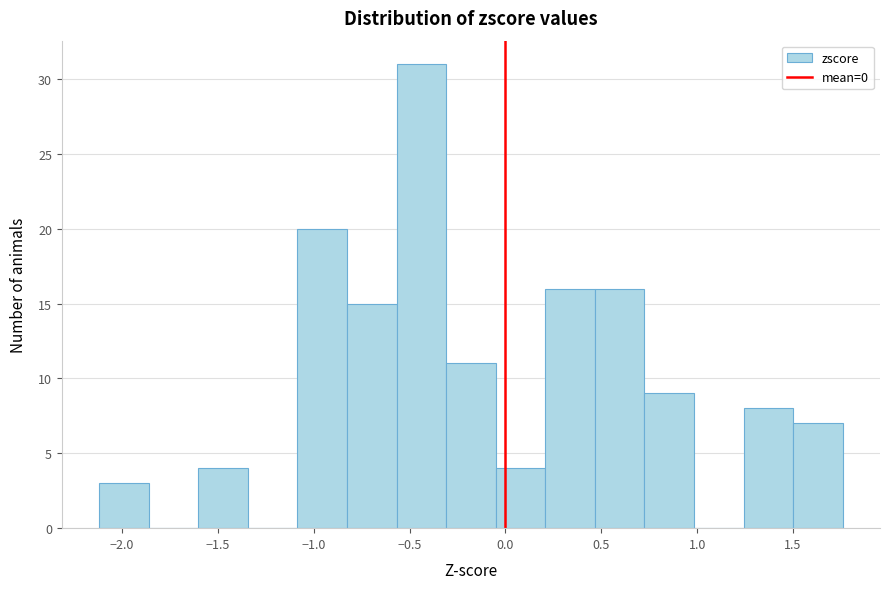

Reading left to right, list every bar in this chart as the range it spans on the x-axis followed by its height. Neither the bar edges nor the heights are printed on the chart, so give them approximately, as read against the axes.

-2.10 to -1.85: 3
-1.85 to -1.60: 0
-1.60 to -1.35: 4
-1.35 to -1.10: 0
-1.10 to -0.85: 20
-0.85 to -0.55: 15
-0.55 to -0.30: 31
-0.30 to -0.05: 11
-0.05 to 0.20: 4
0.20 to 0.45: 16
0.45 to 0.75: 16
0.75 to 1.00: 9
1.00 to 1.25: 0
1.25 to 1.50: 8
1.50 to 1.75: 7